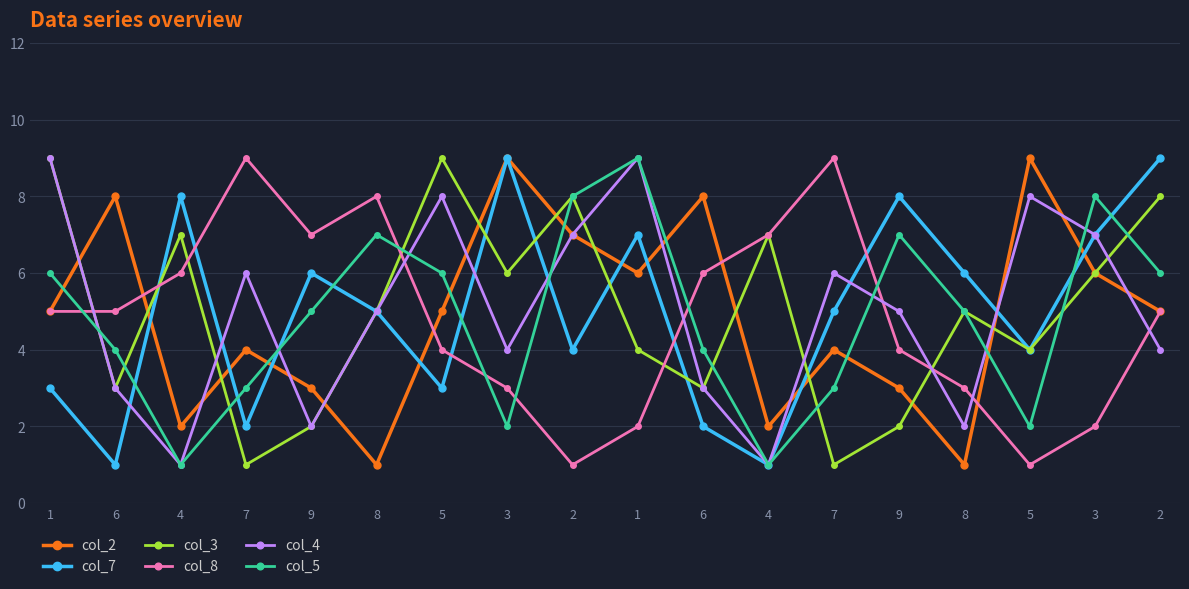

At how many categories does at least one series exceed 3?

18